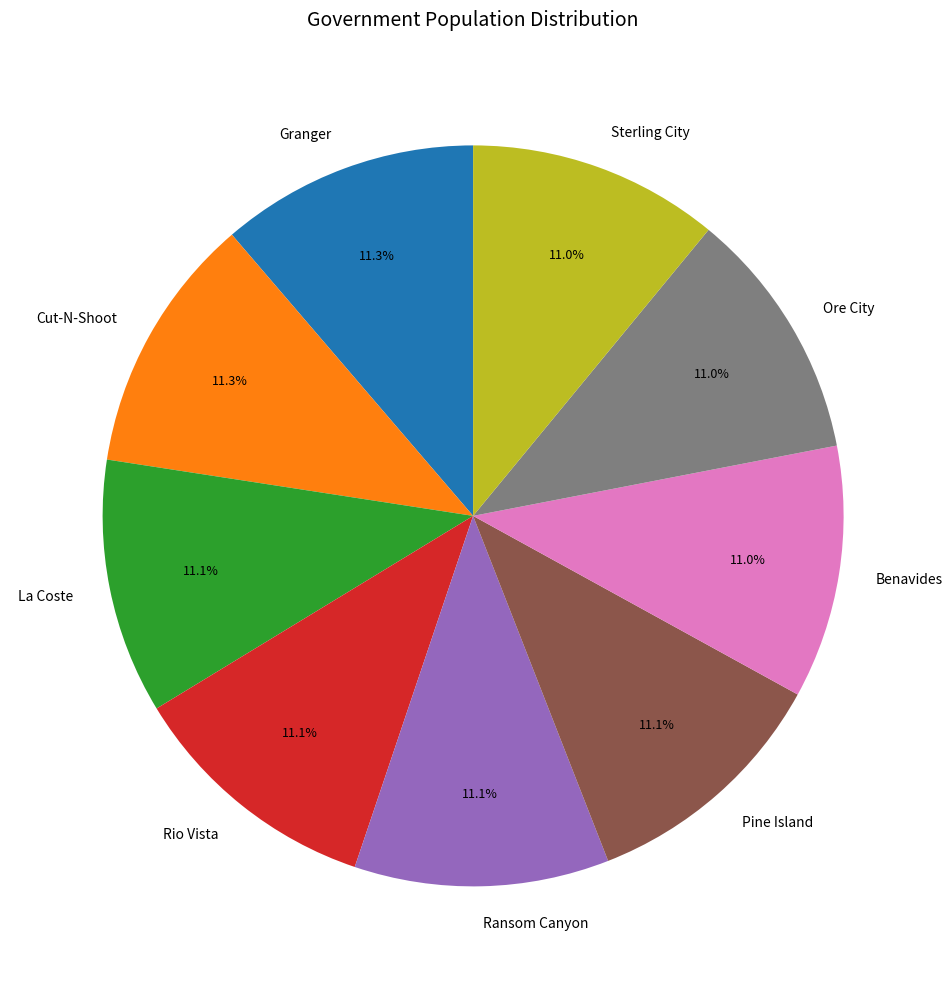

What percentage is the Sterling City slice, to the nearest percent?

11%